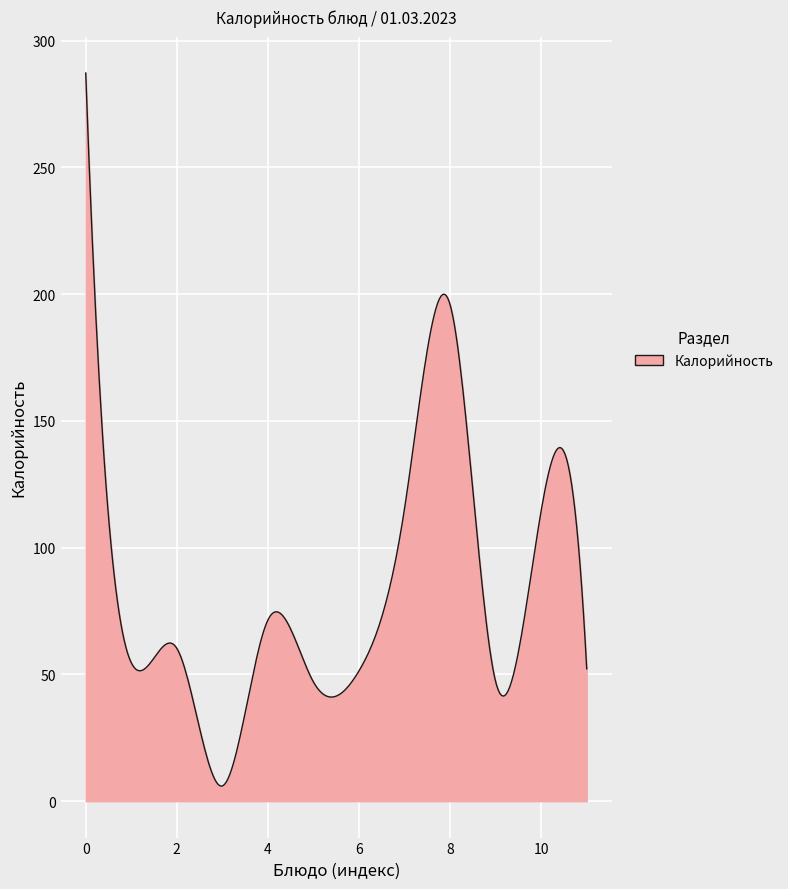

What is the difference between the maximum and minimum values?

281.3